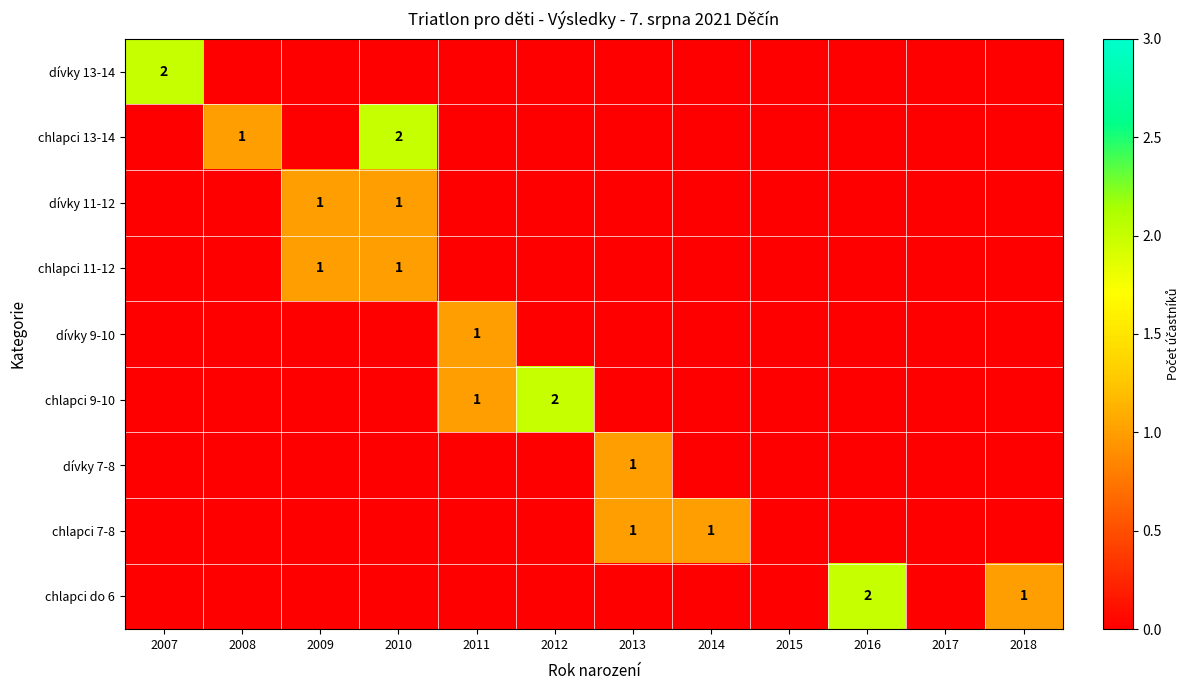

The value of chlapci 9-10 at 2011 is 1. True or false?

True